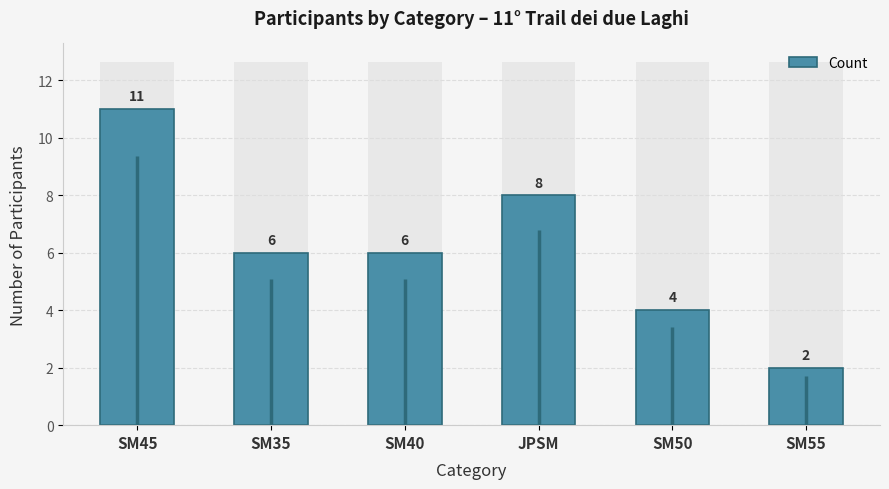

Where is the data nearest to the value 6?

SM35